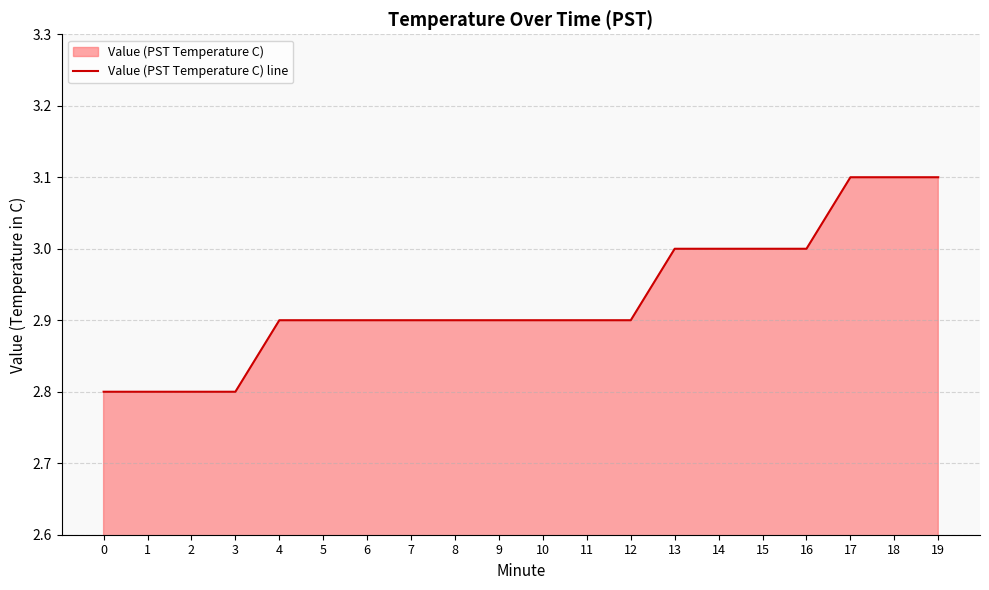

What is the difference between the maximum and second lowest values?

0.3